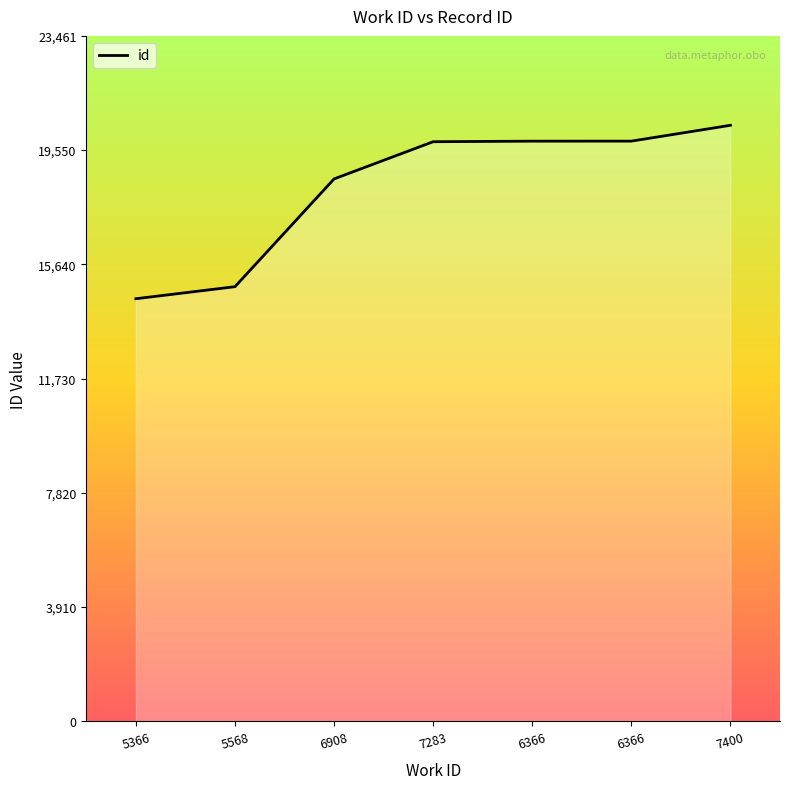

How many distinct data groups are displayed?

1